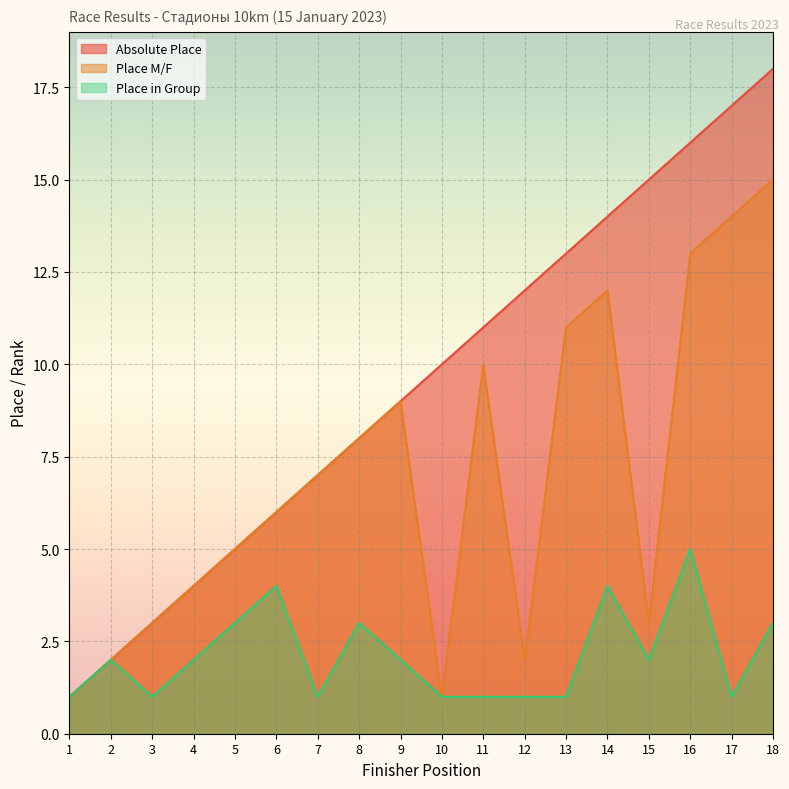

Rank the series by their maximum value, from lowest to highest.

Place in Group, Place M/F, Absolute Place